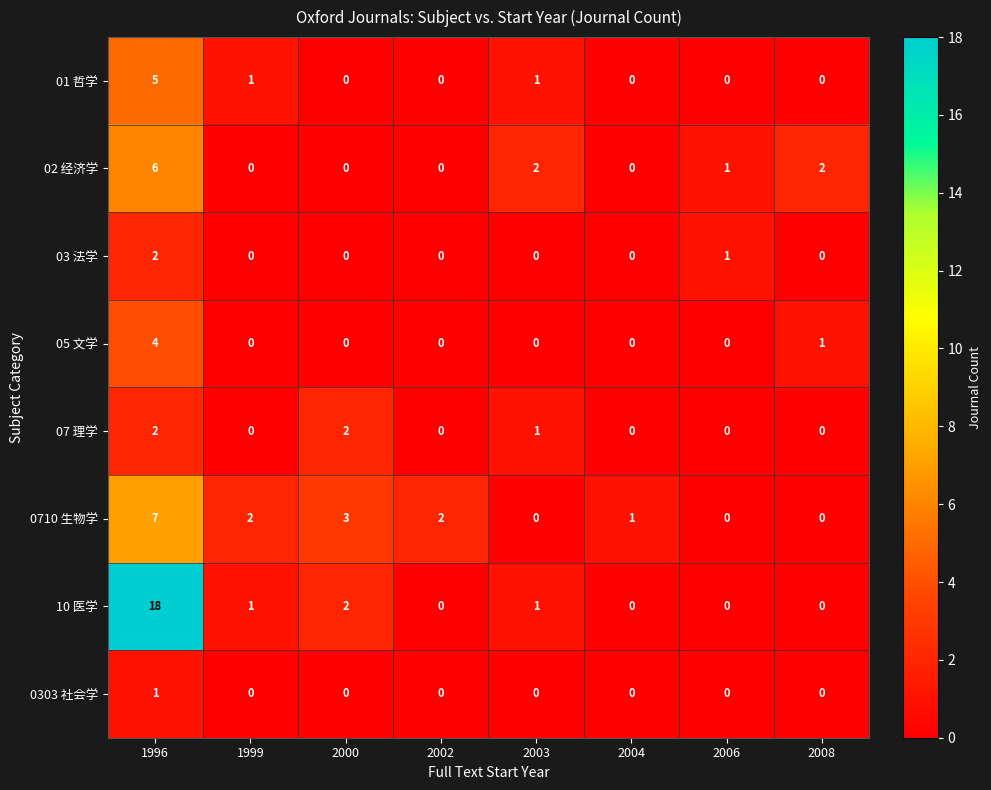

What is the total value across all series at 2006?

2